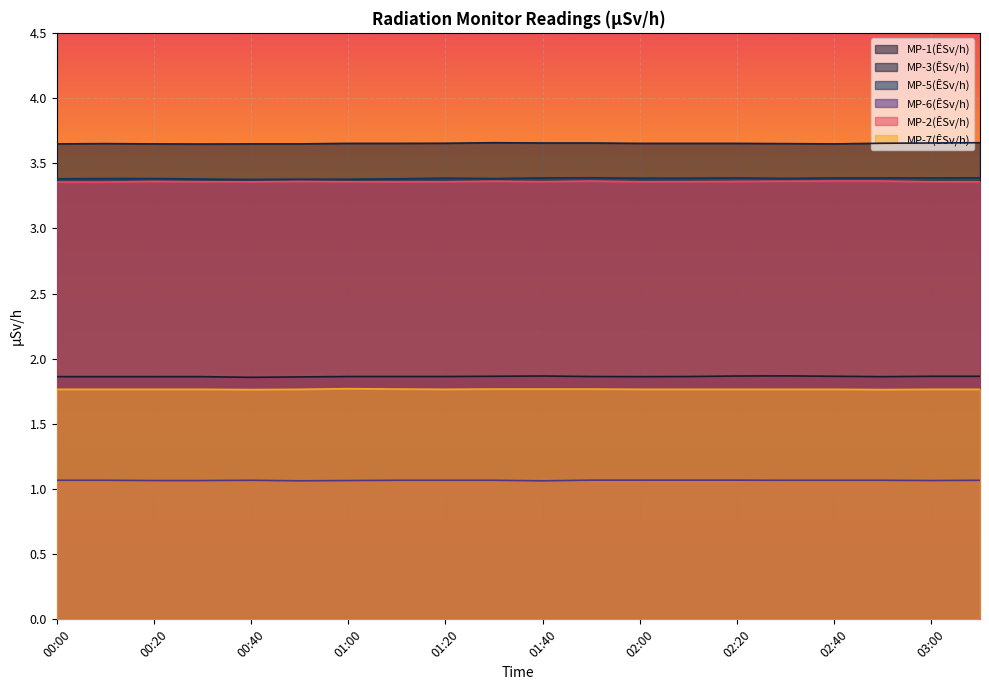

What is the value of the MP-2(ÊSv/h) point at the 19th from the left?

3.4